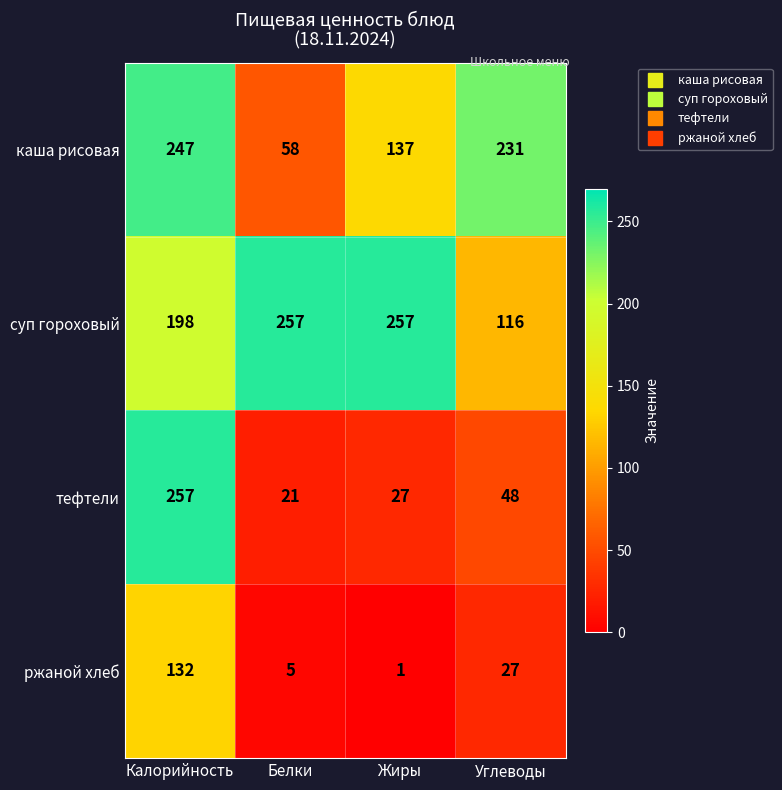

True or false: суп гороховый has a value of 307 at Калорийность.

False